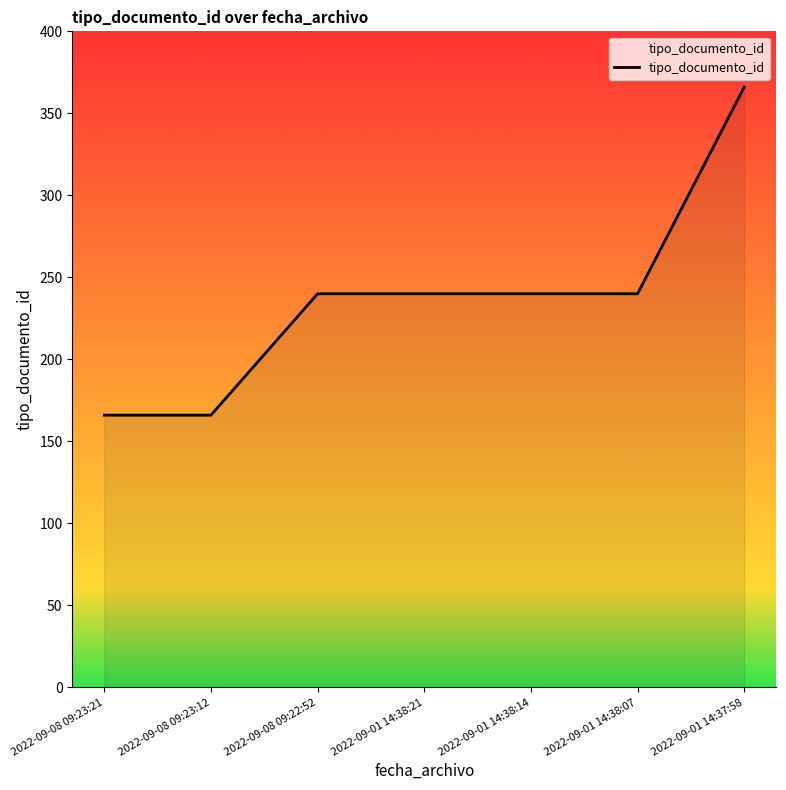

What is the average value?

237